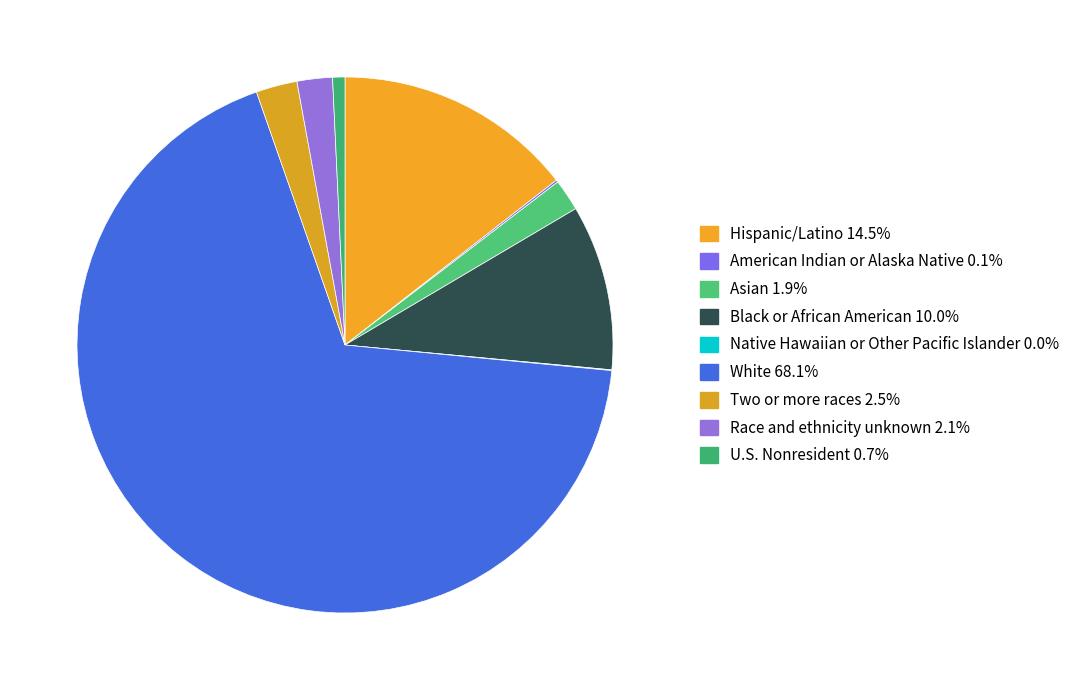

How many segments does this pie chart have?

9